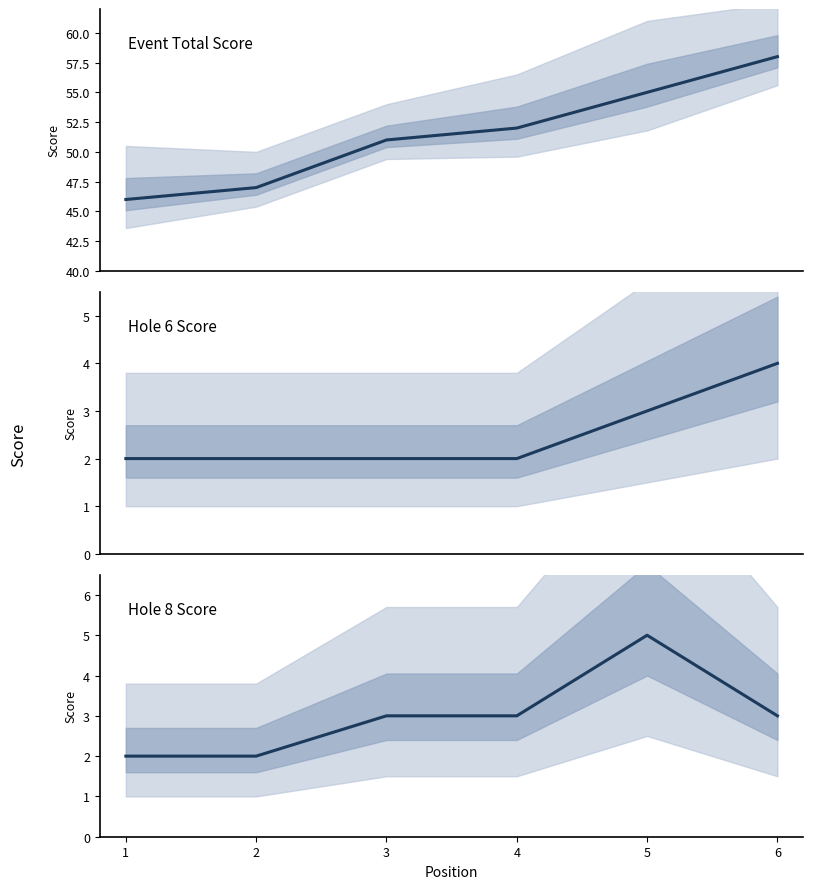

Reading left to right, list all the values displayed in this chart.

event_total_score: 1=46	2=47	3=51	4=52	5=55	6=58
hole_6: 1=2	2=2	3=2	4=2	5=3	6=4
hole_8: 1=2	2=2	3=3	4=3	5=5	6=3